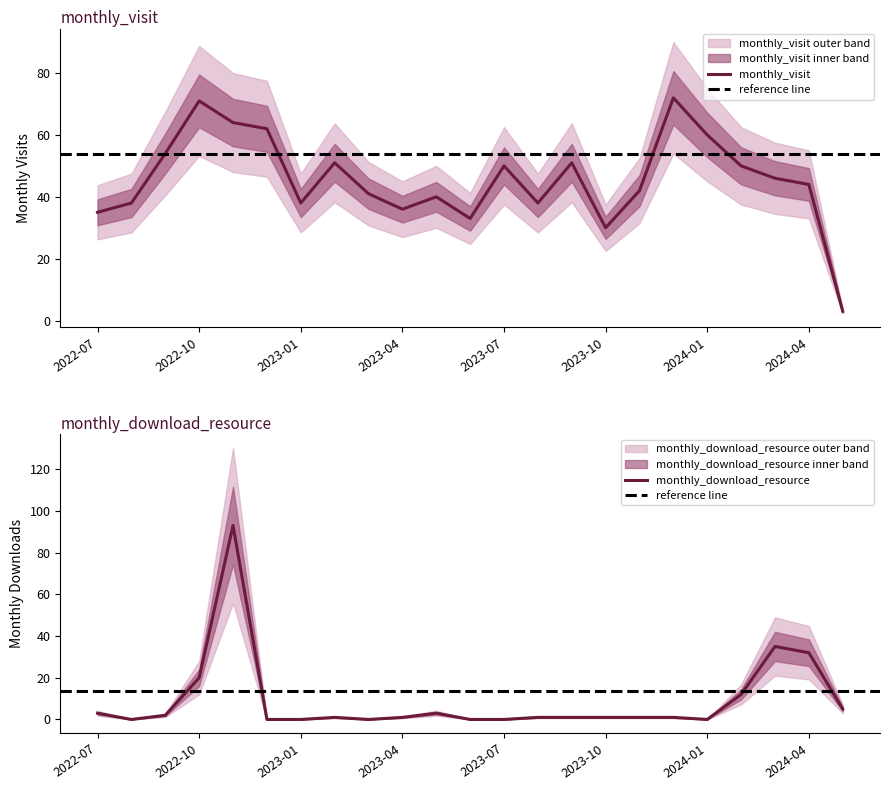

Reading left to right, what are all the values shown in this chart?

monthly_visit: 35	38	54	71	64	62	38	51	41	36	40	33	50	38	51	30	42	72	60	50	46	44	3
monthly_download_resource: 3	0	2	20	93	0	0	1	0	1	3	0	0	1	1	1	1	1	0	12	35	32	5